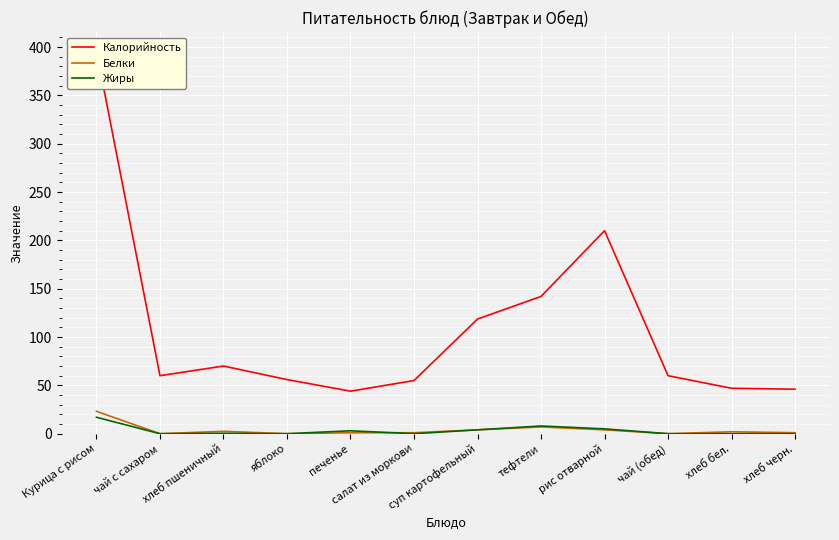

Which category has the lowest value across all series?

чай с сахаром